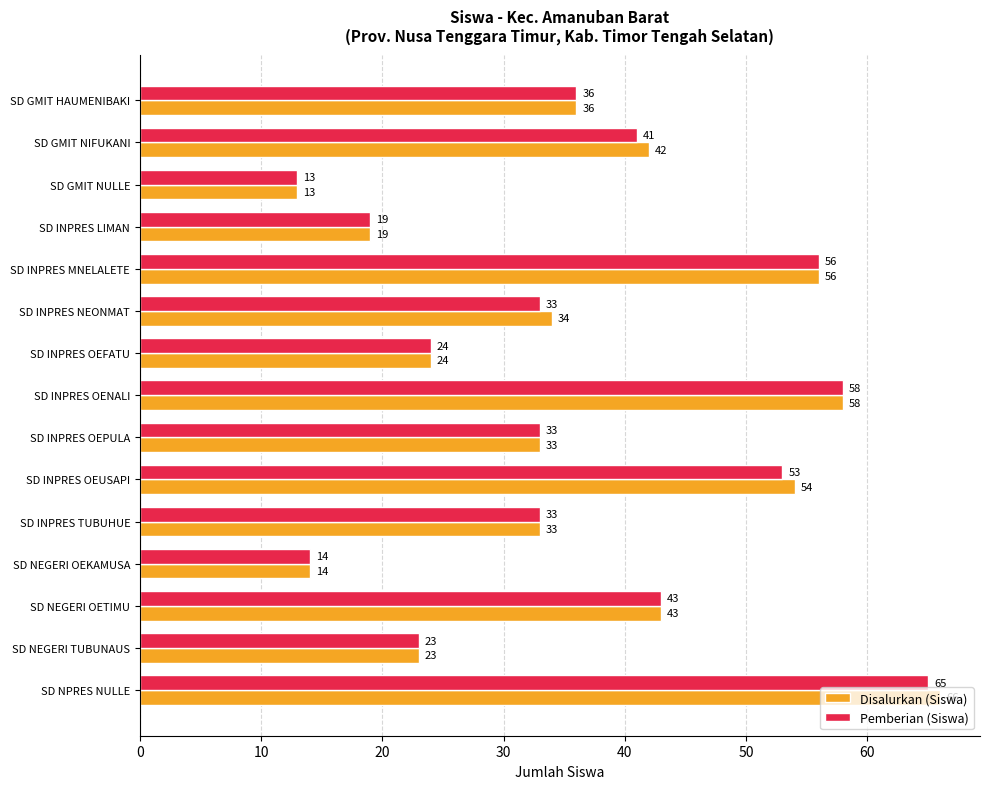

List the series in order of their peak value, highest first.

Disalurkan (Siswa), Pemberian (Siswa)